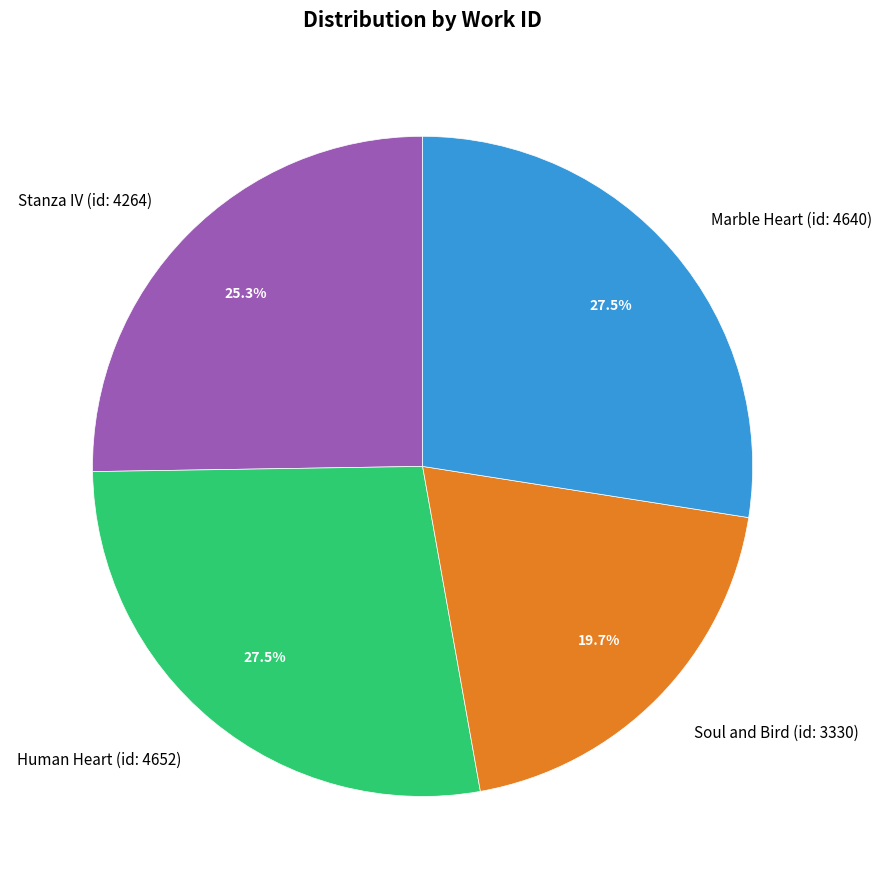

Does any single category account for the majority?

No